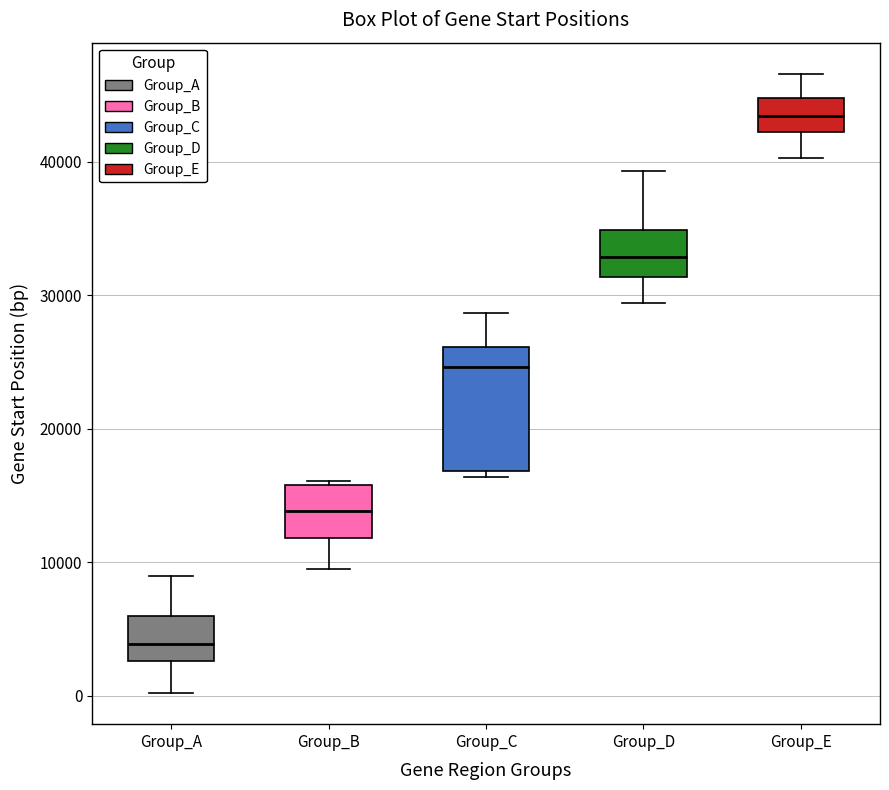

Where does the upper whisker of the box for Group_C end on the y-axis? The values are not printed on the chart, so give them approximately, as read against the axis.

29000